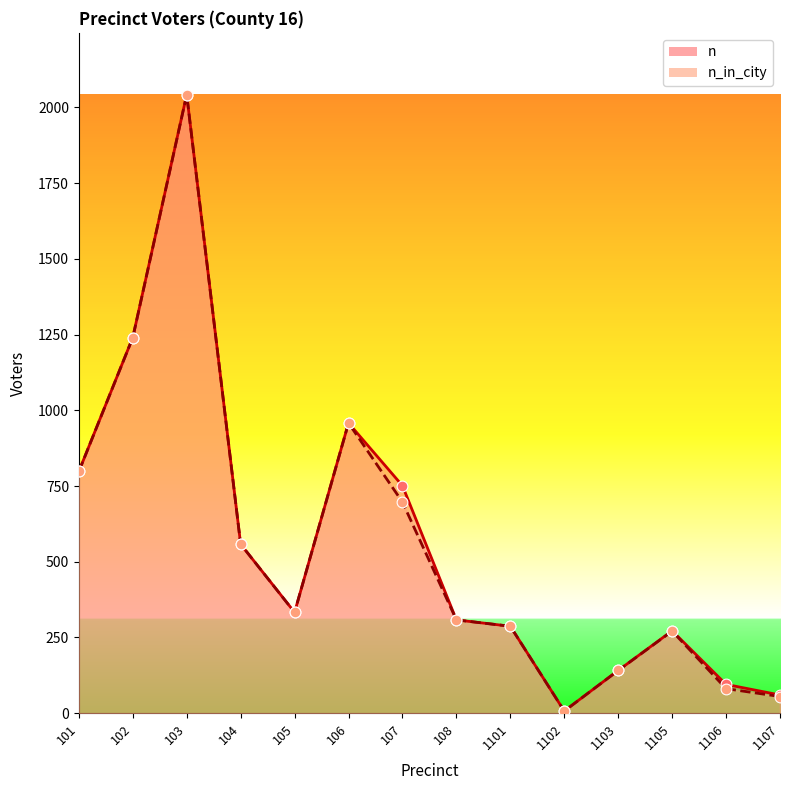

At which category is the sum across all series the highest?

103